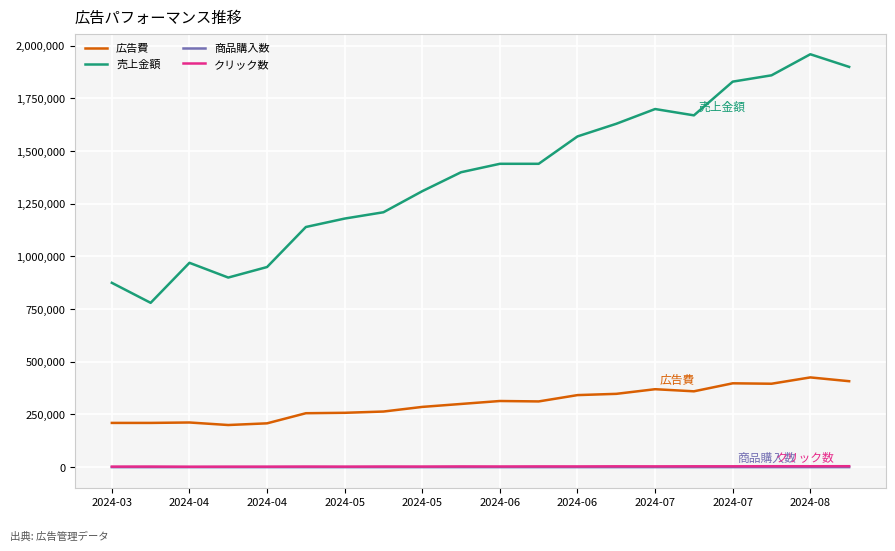

Does the chart have visible grid lines?

Yes